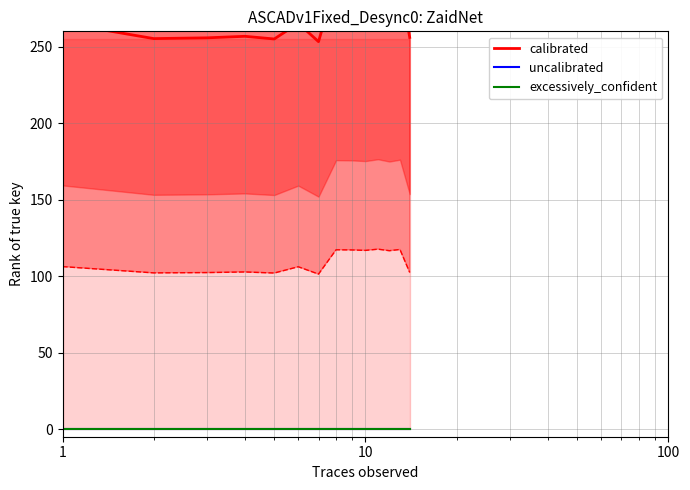

True or false: calibrated and uncalibrated intersect in this chart.

False